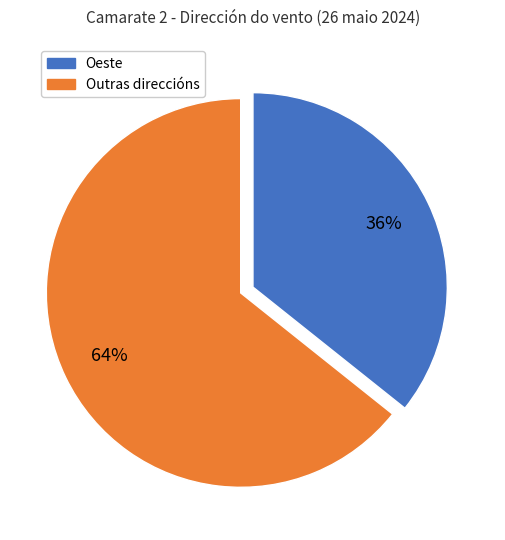

To the nearest percent, what is the average slice percentage?

50%